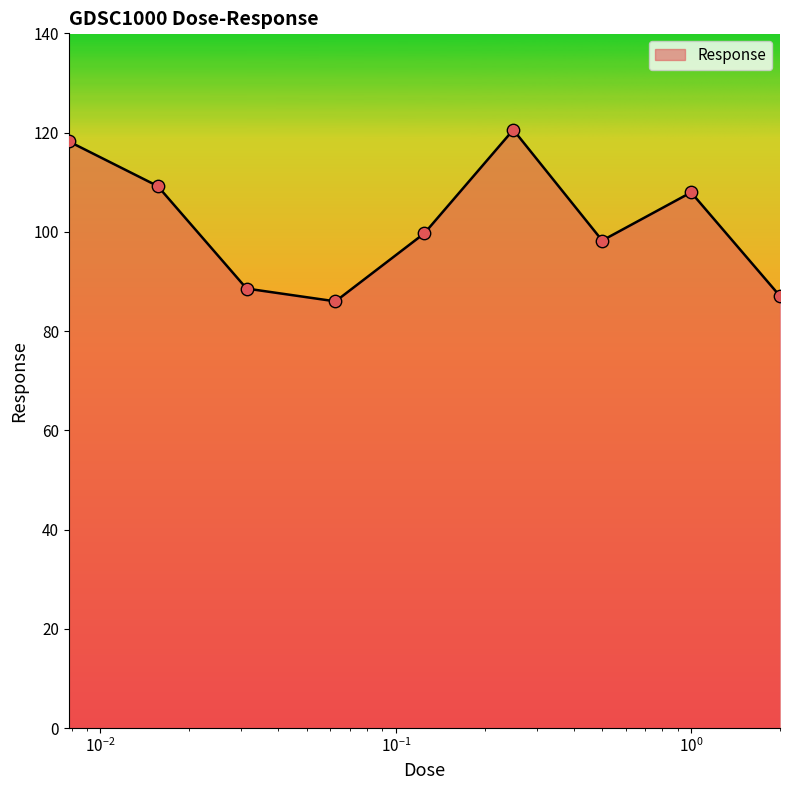

What is the greatest value displayed?

120.6